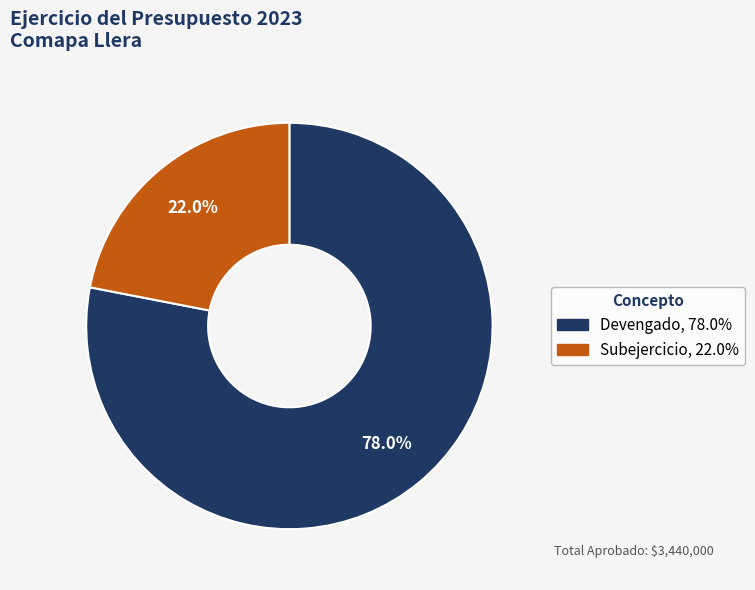

Is Devengado the majority of the pie?

Yes